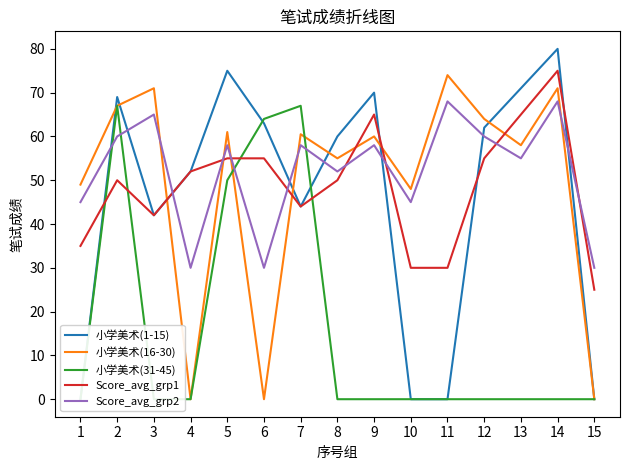

True or false: 小学美术(1-15) and Score_avg_grp1 cross at least once.

True